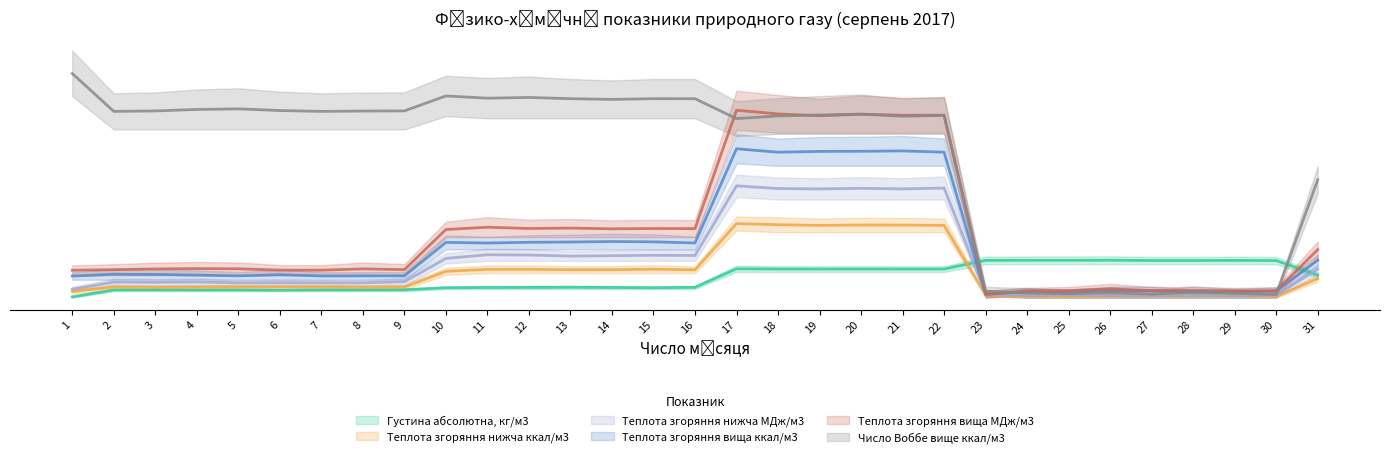

What is the difference between the highest and lowest values at 22?

5.8